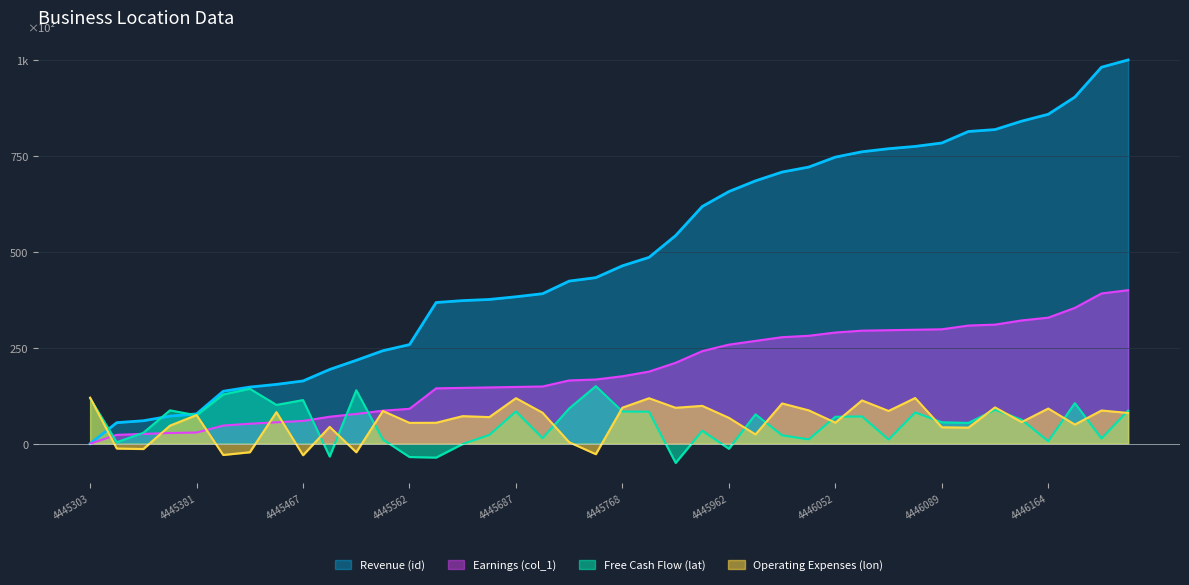

How many data points in Earnings (col_1) are less than 175?

20